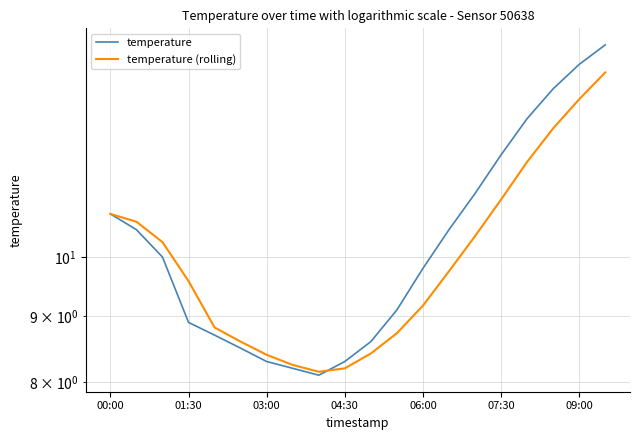

At how many categories does at least one series exceed 10?

10